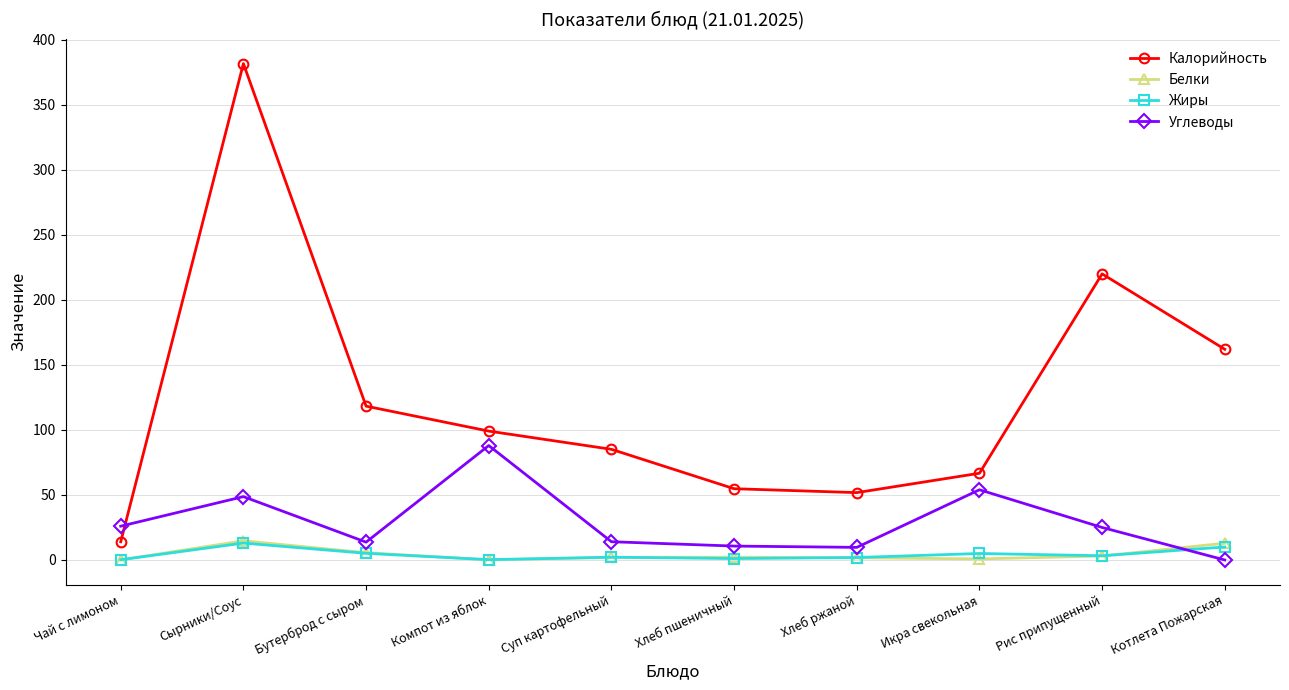

True or false: Белки has more than 0 points higher than both neighbors.

True